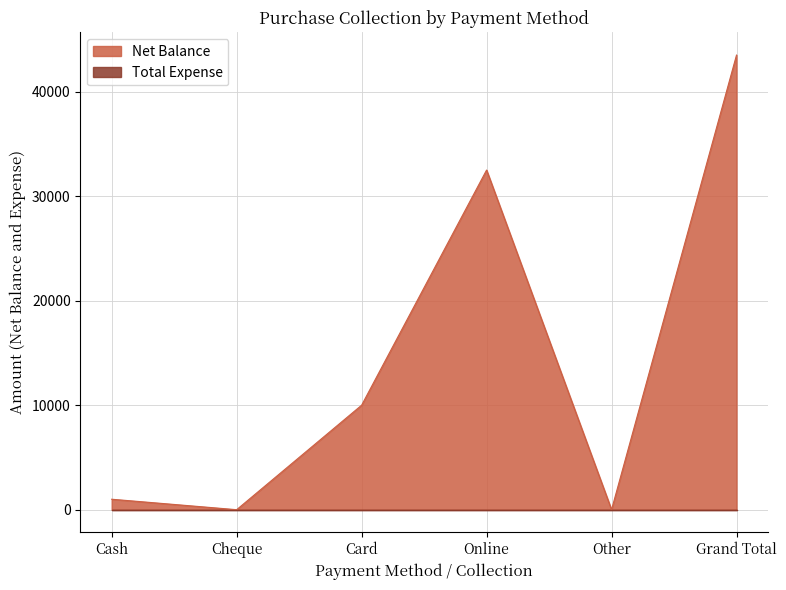

List the labels in order of value, smallest first.

Cheque, Other, Cash, Card, Online, Grand Total